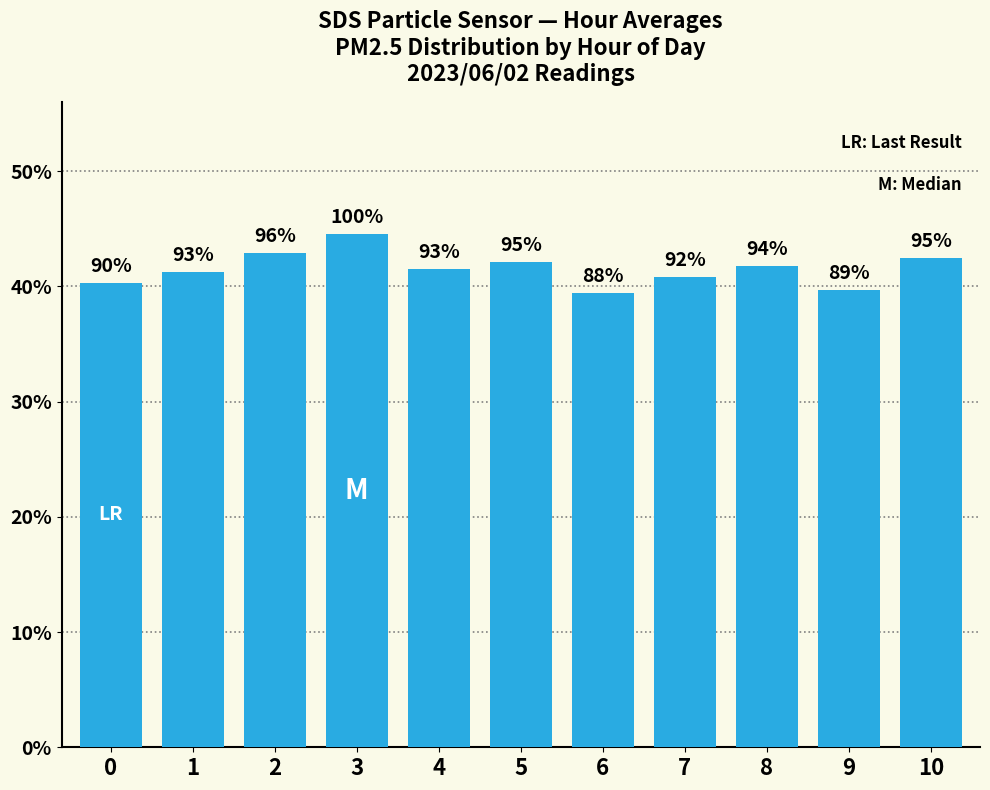

Does the chart contain any negative values?

No